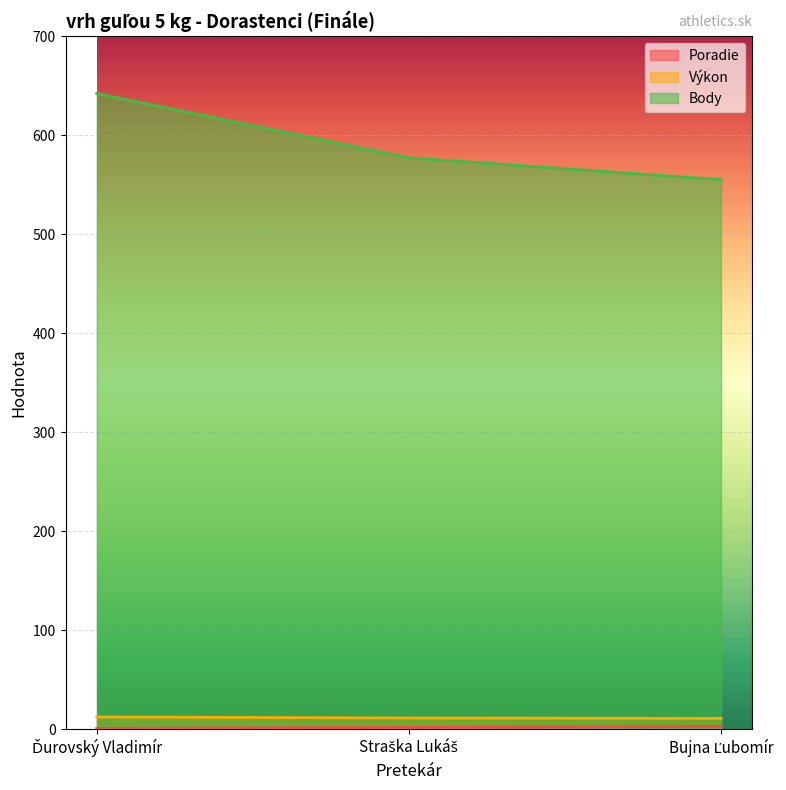

What is the spread (max minus min) of values at Ďurovský Vladimír?

641.0